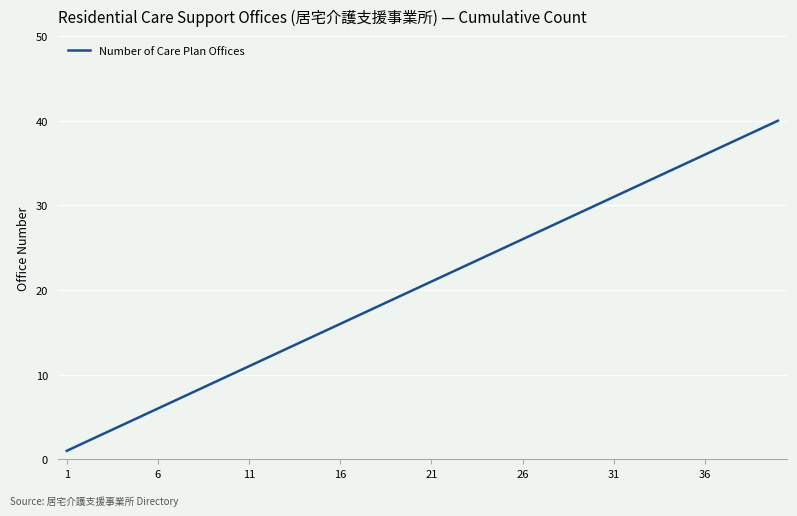

The value at 26 is 45. True or false?

False